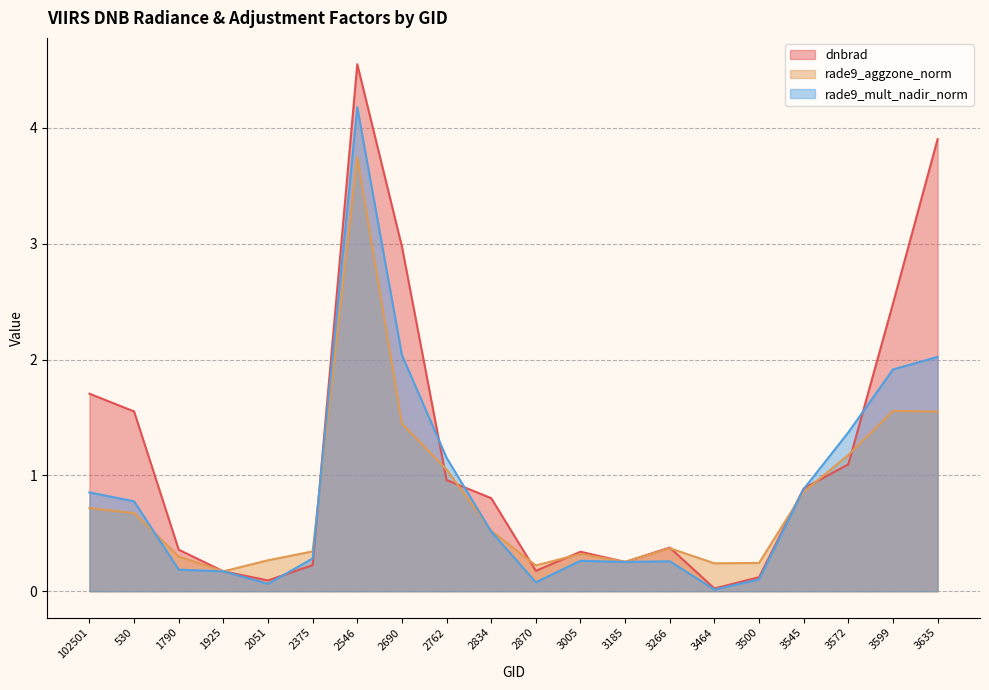

In rade9_mult_nadir_norm, how many points are higher than both neighbors (excluding endpoints)?

3